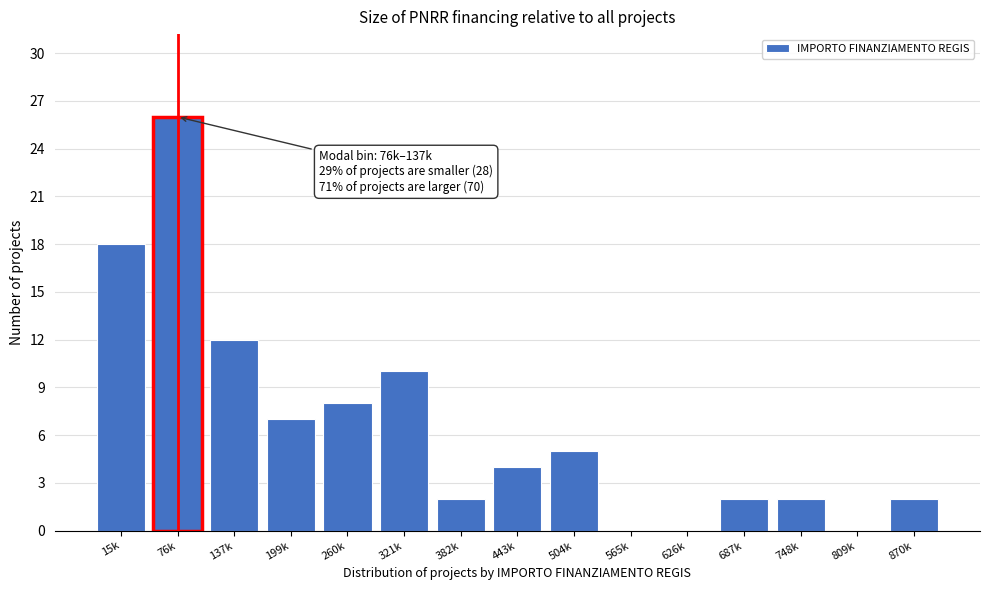

Reading right to left, transcribe all the data shown in this chart.

870k=2	809k=0	748k=2	687k=2	626k=0	565k=0	504k=5	443k=4	382k=2	321k=10	260k=8	199k=7	137k=12	76k=26	15k=18